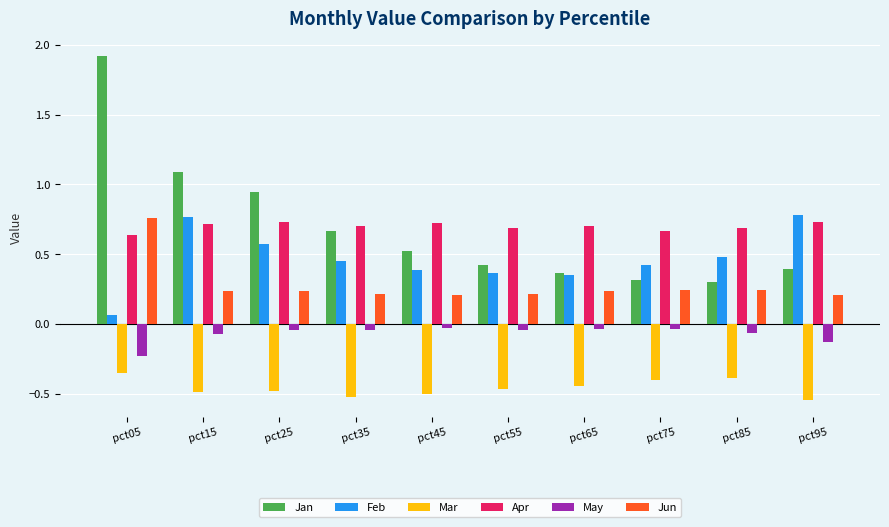

The value of Mar at pct55 is -0.5. True or false?

True